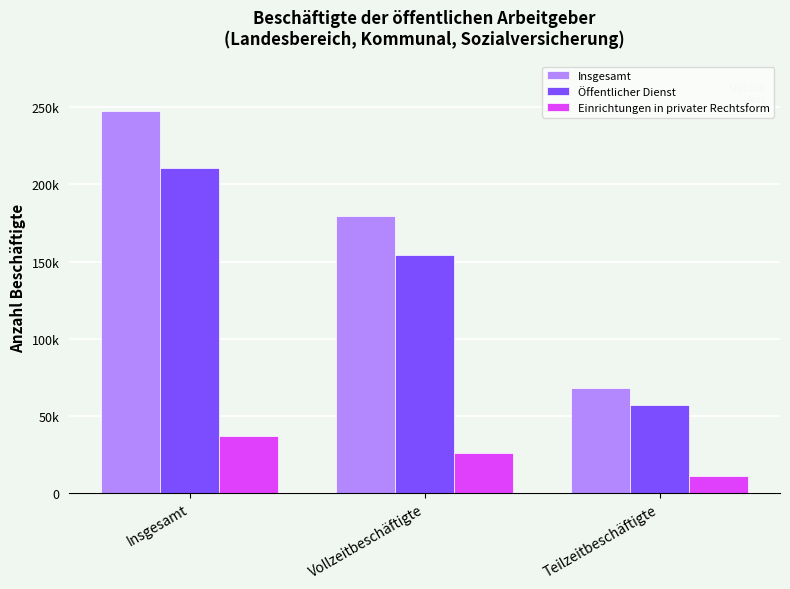

What value does the Einrichtungen in privater Rechtsform series have at Insgesamt?

36835